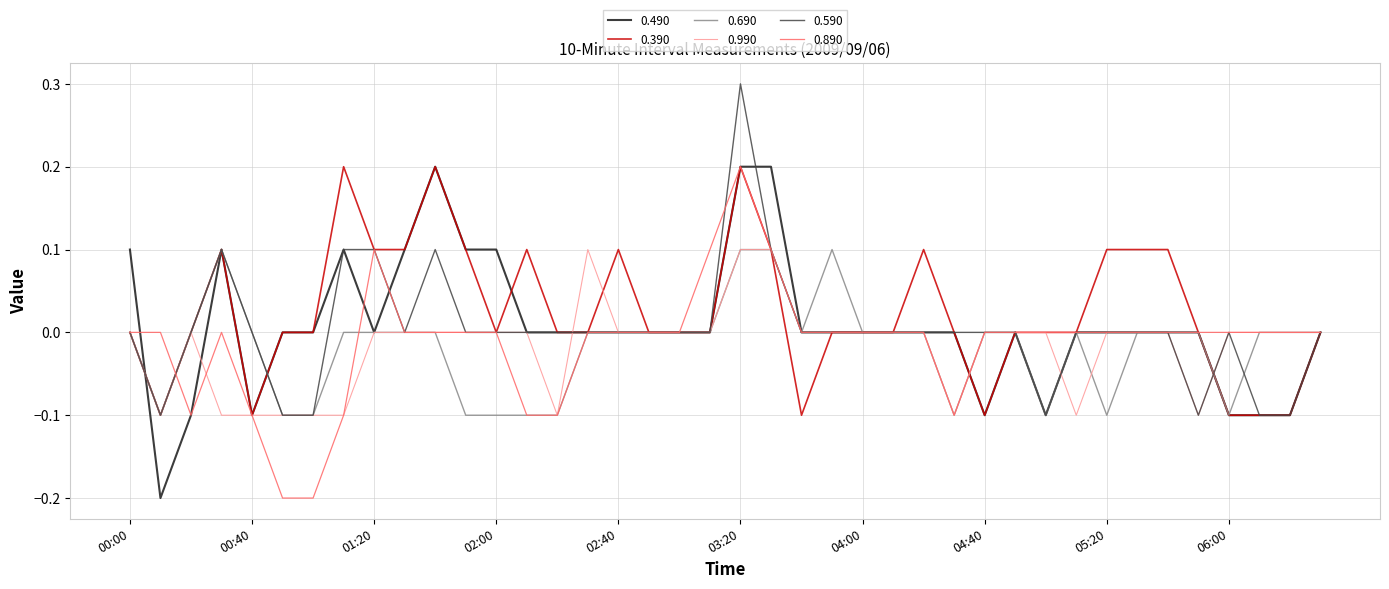

What is the maximum value shown in the chart?

0.3